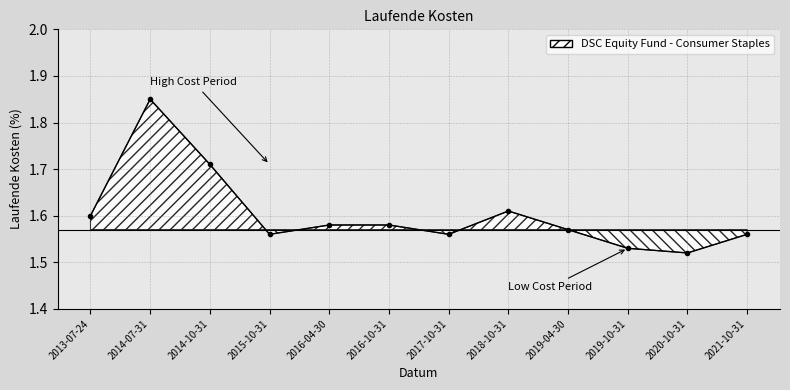

Reading left to right, what are all the values shown in this chart?

1.6	1.9	1.7	1.6	1.6	1.6	1.6	1.6	1.6	1.5	1.5	1.6